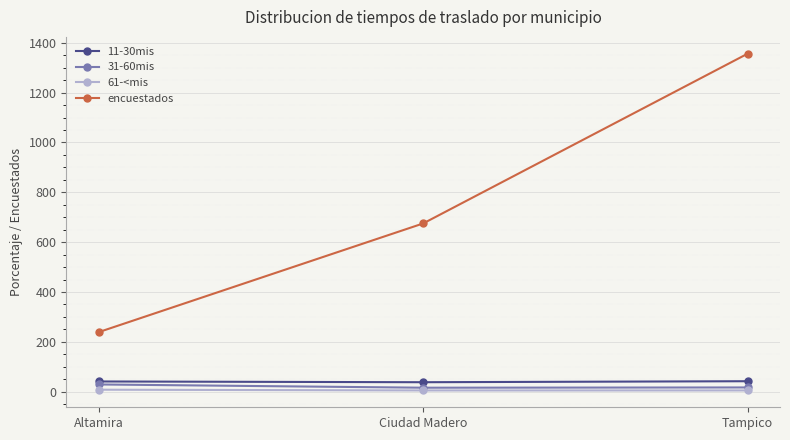

At how many categories does at least one series exceed 322?

2